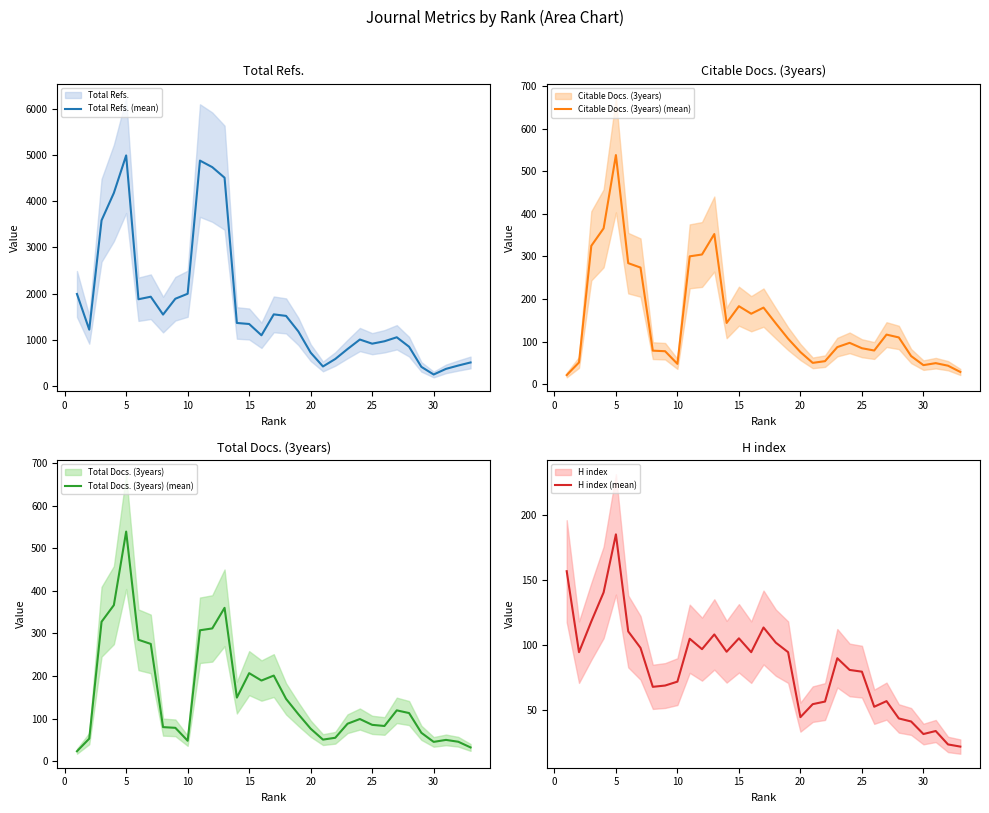

What is the minimum value for Citable Docs. (3years) (mean)?

21.3